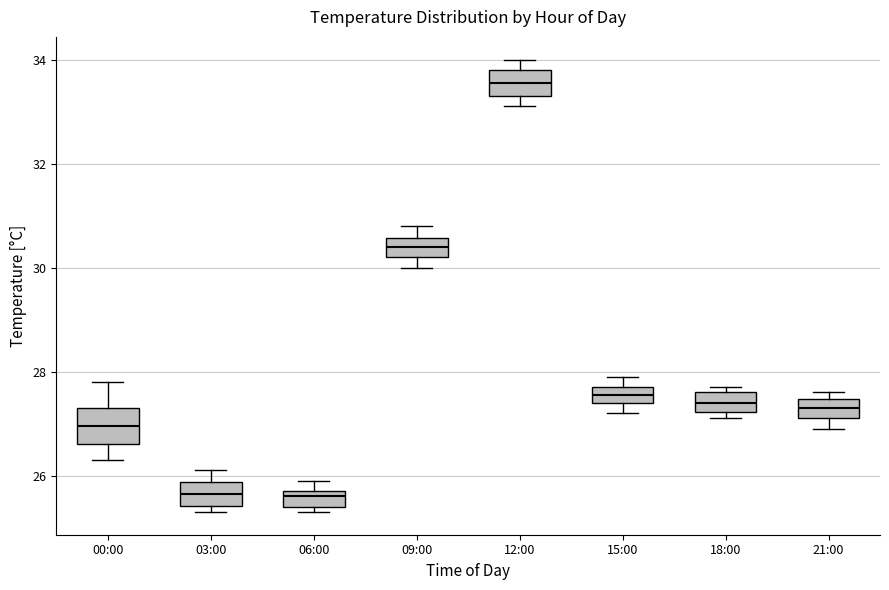

Which box's median line is the highest?

12:00